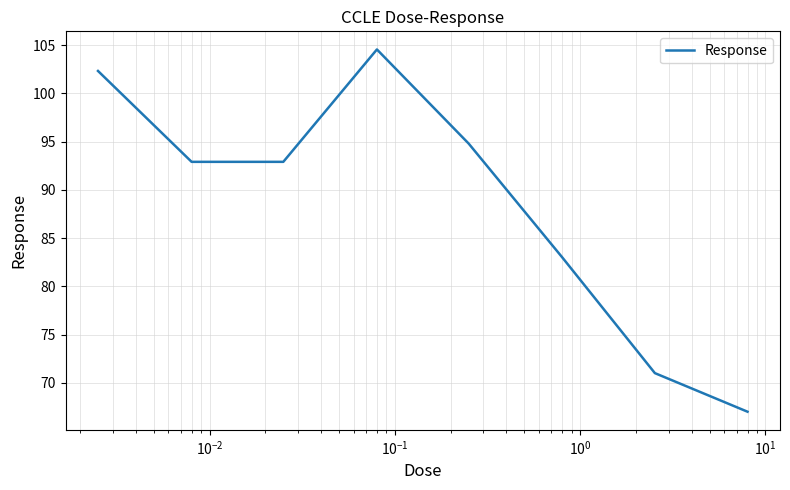

What is the average value?

88.6